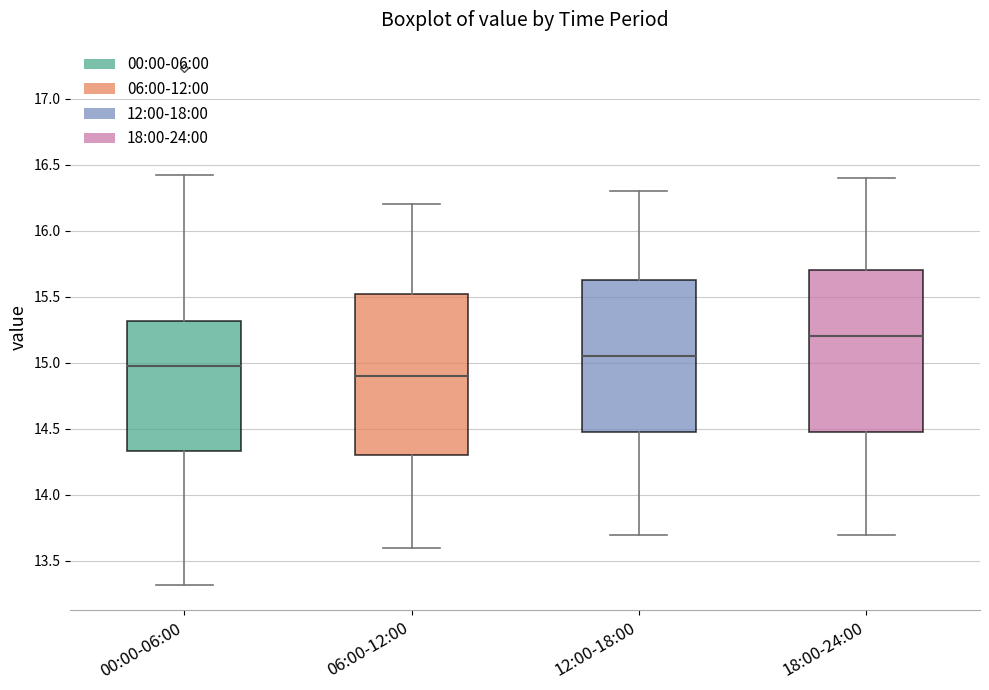

Reading left to right, read every box against the y-axis: the position of its median line, the range the box covers, and the ends of its whiskers. The values are not printed on the chart, so give them approximately, as read against the axis.

00:00-06:00: median 15.00, box 14.35 to 15.30, whiskers 13.30 to 16.40
06:00-12:00: median 14.90, box 14.30 to 15.55, whiskers 13.60 to 16.20
12:00-18:00: median 15.05, box 14.50 to 15.65, whiskers 13.70 to 16.30
18:00-24:00: median 15.20, box 14.50 to 15.70, whiskers 13.70 to 16.40